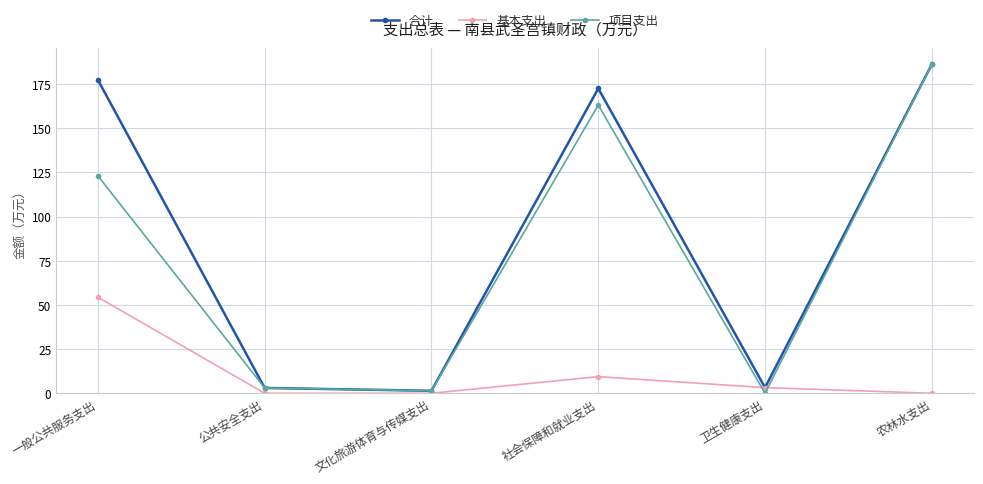

What is the maximum value for 合计?

186.2